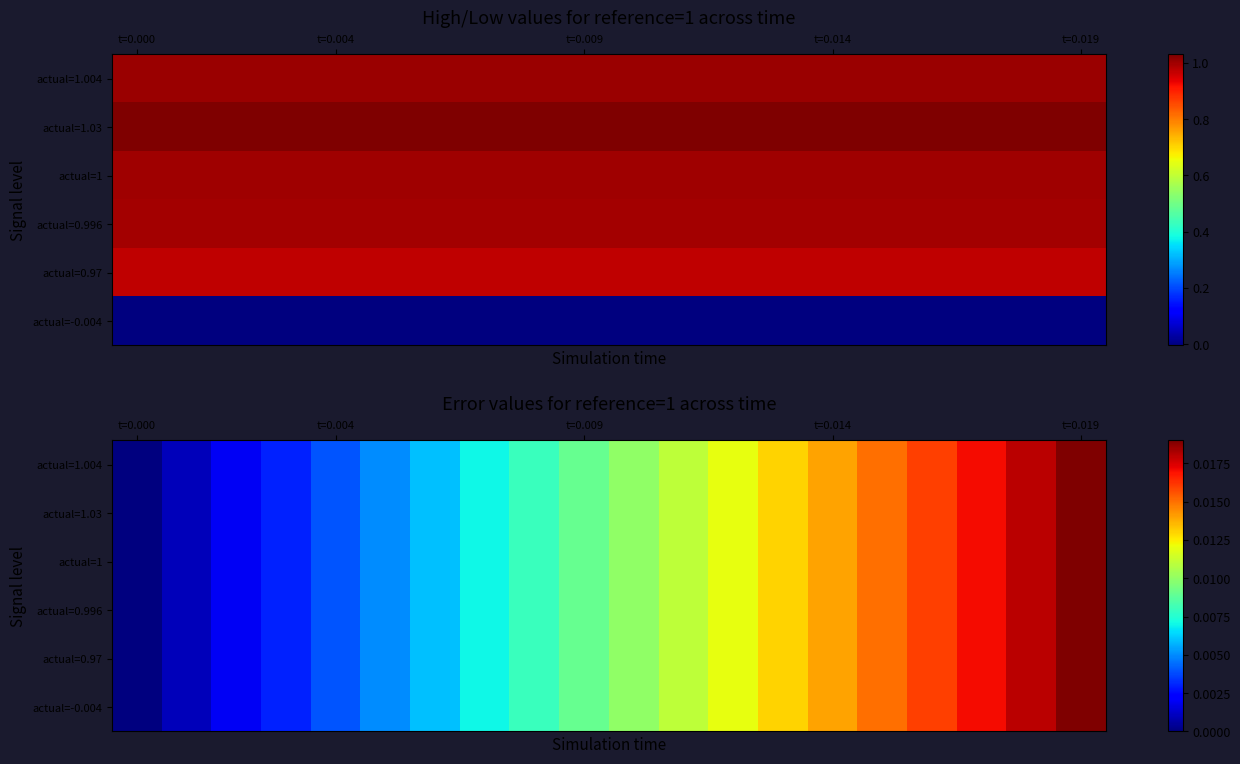

At which category does the chart reach its peak across all series?

t=0.019